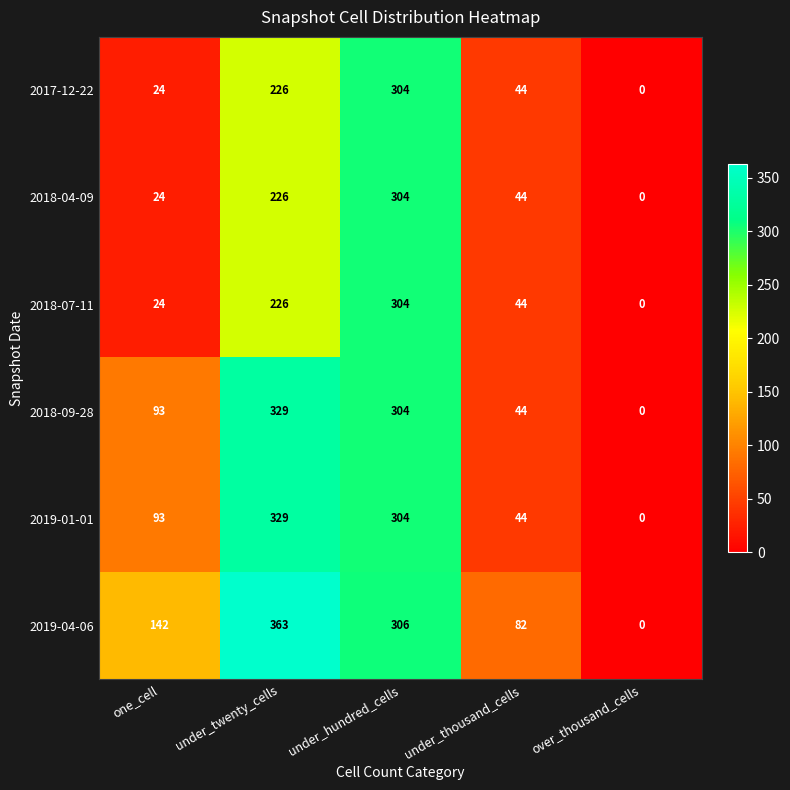

The 2018-09-28 series shows 44 at under_thousand_cells. True or false?

True